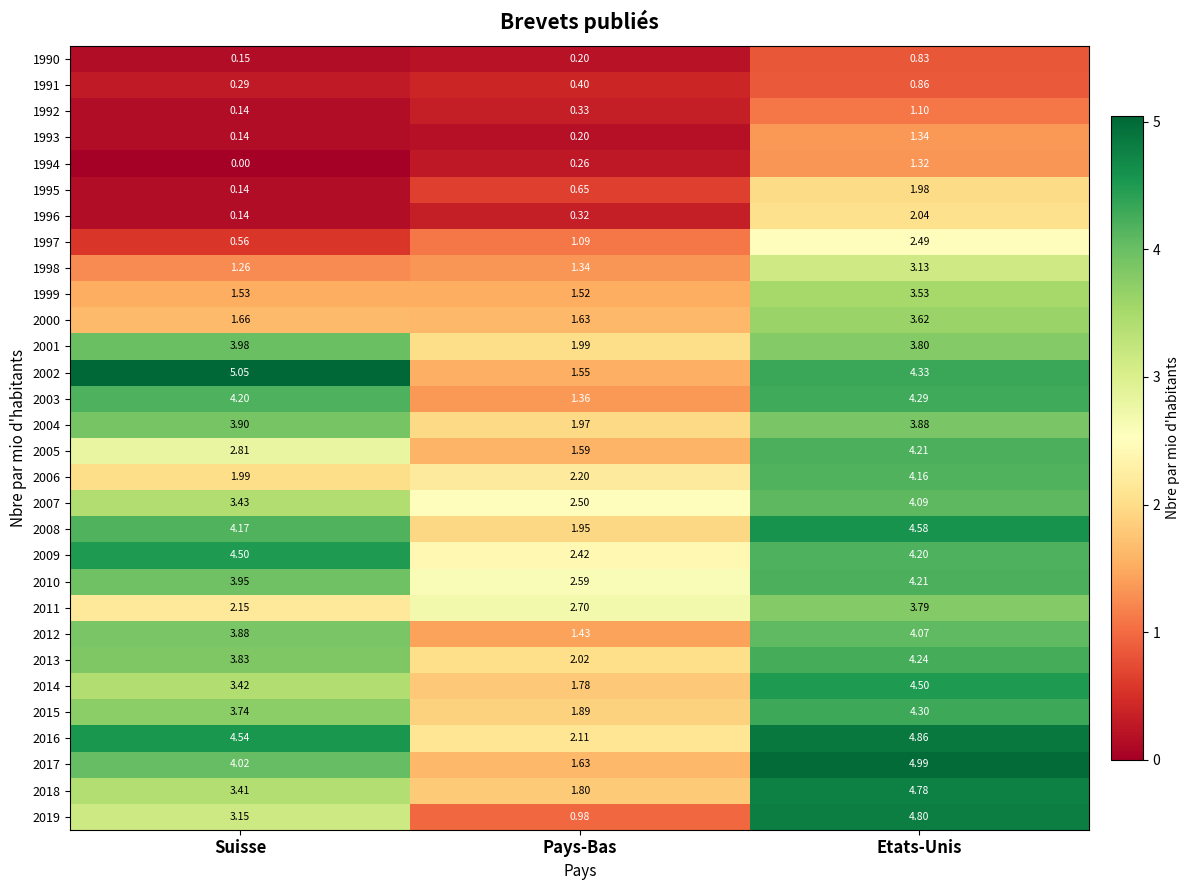

Where is 1997 nearest to the value 1?

Pays-Bas